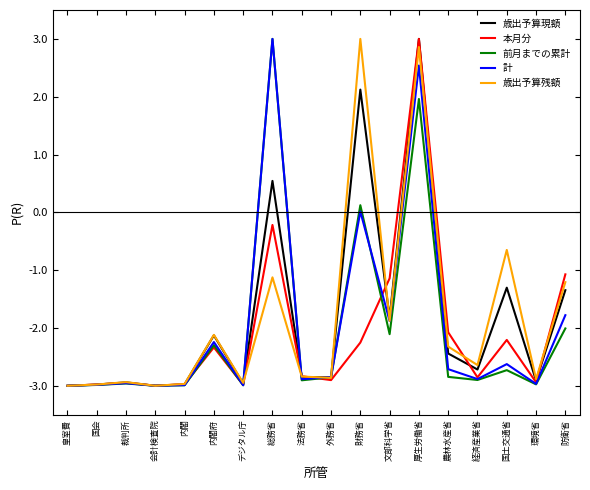

What is the smallest value displayed?

-3.0